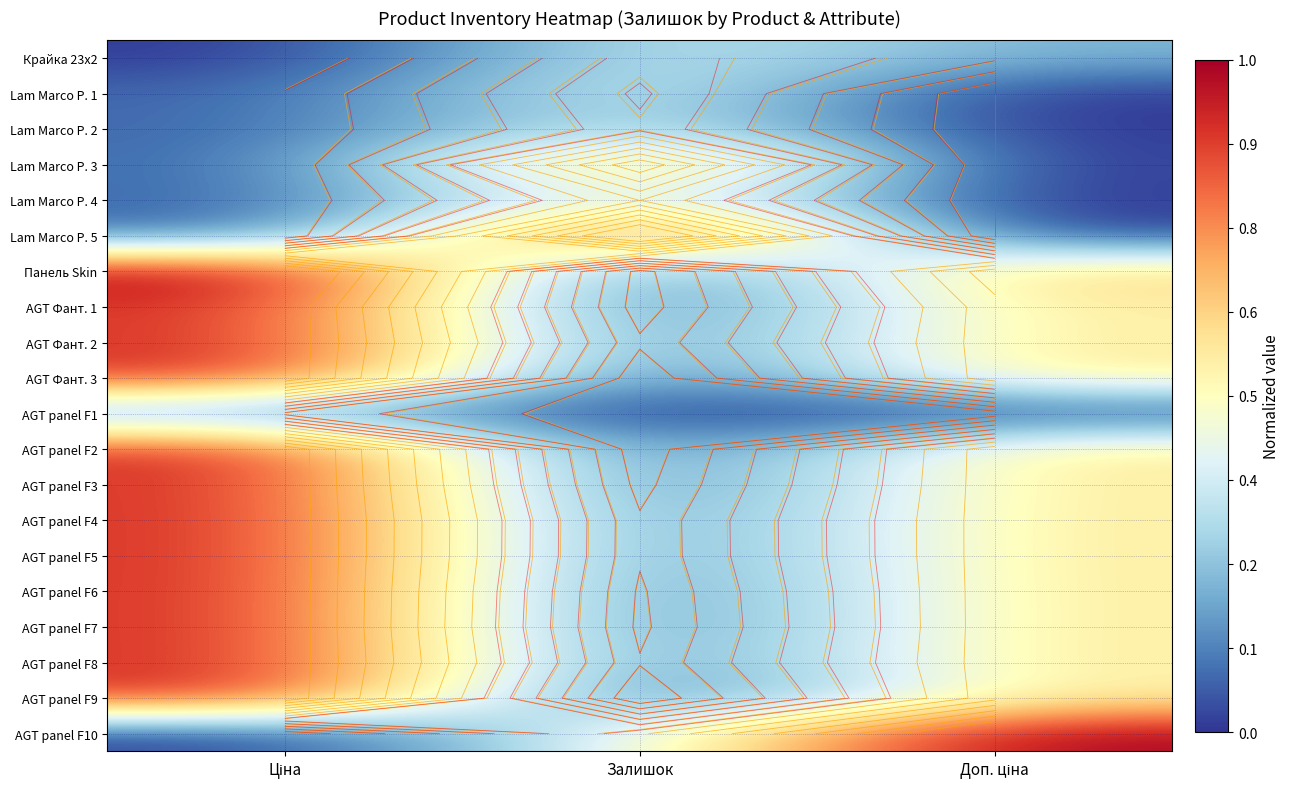

Is it true that AGT panel F1 equals 0.0 at Залишок?

False